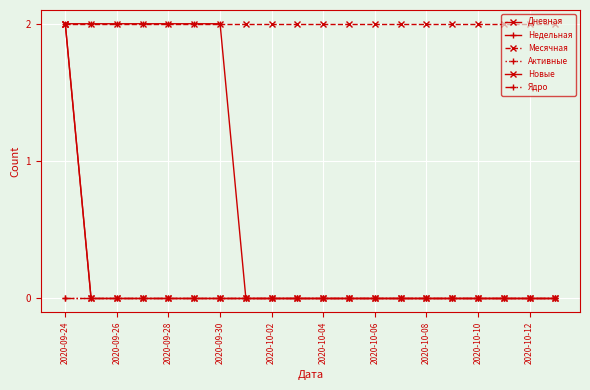

Does the chart have visible grid lines?

Yes